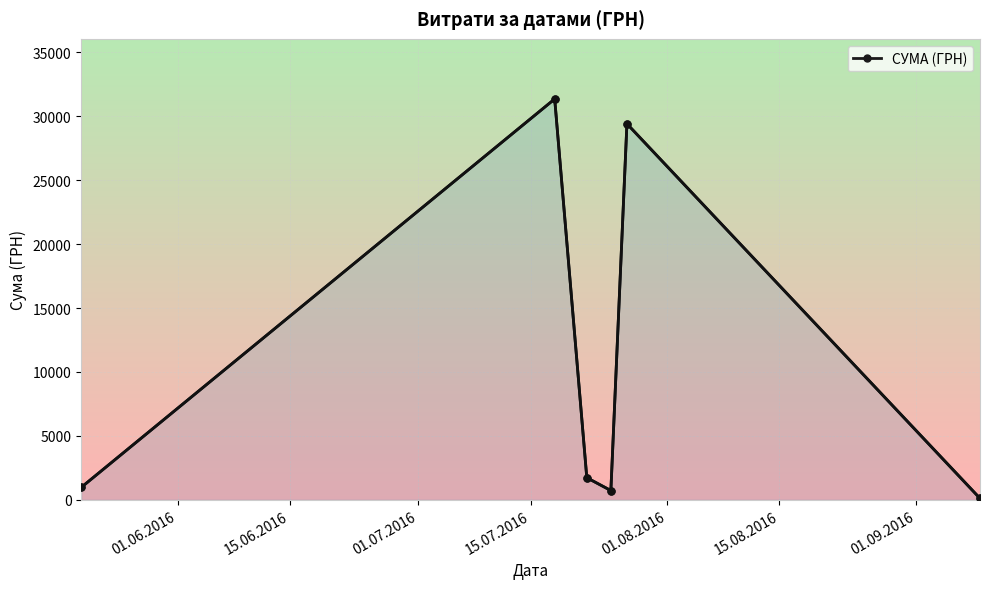

What is the greatest value displayed?

31363.0